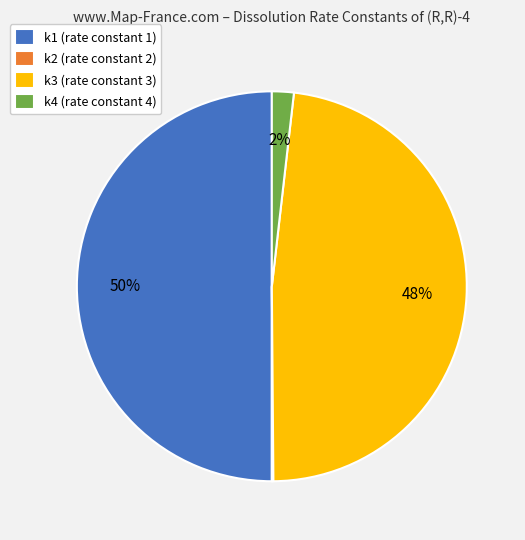

What is the largest slice in the pie chart?

k1